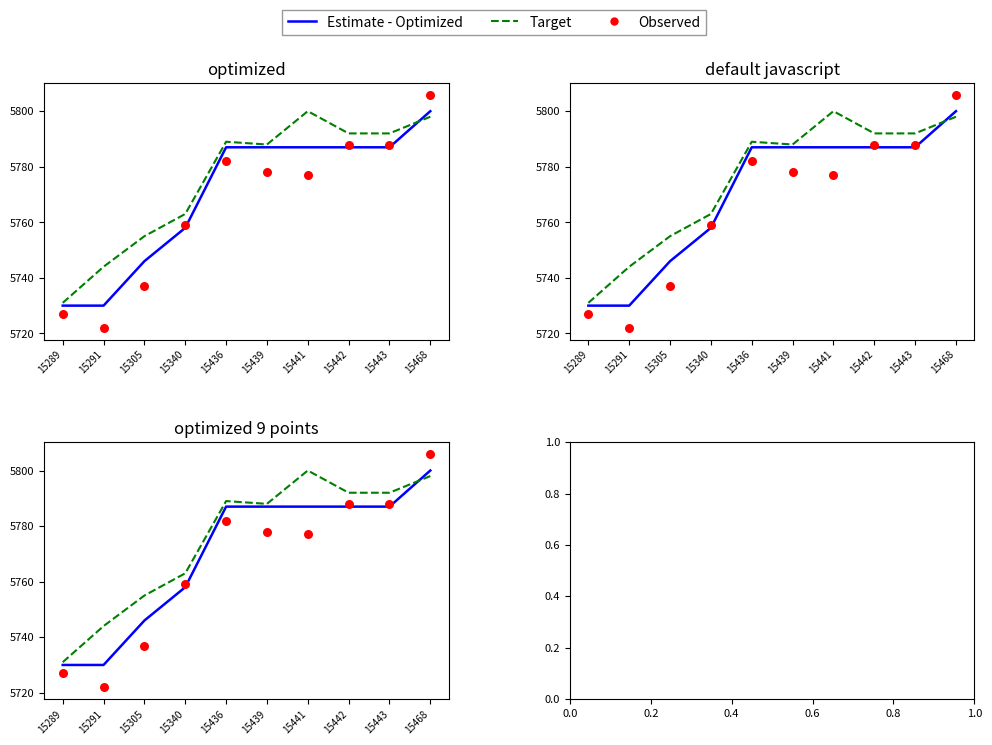

Which series has the widest spread of Y values?

Observed